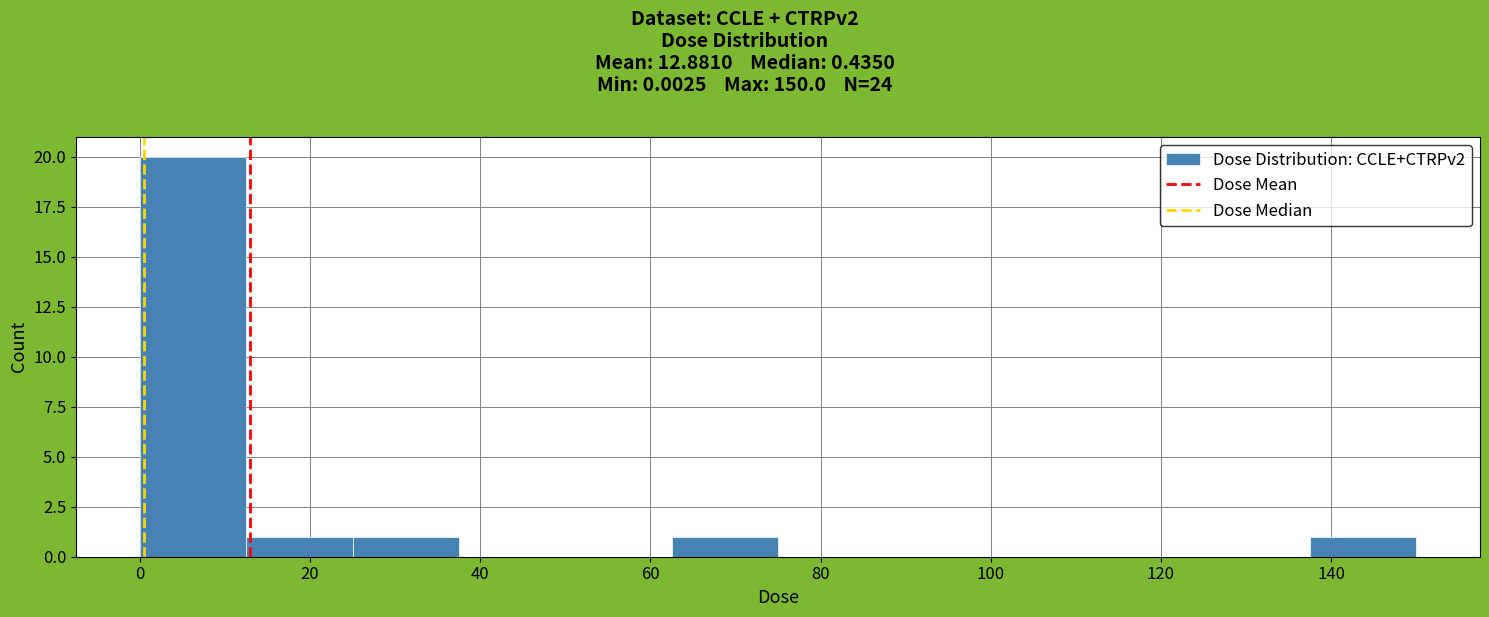

Over which range of the x-axis is the bar tallest?

0 to 12